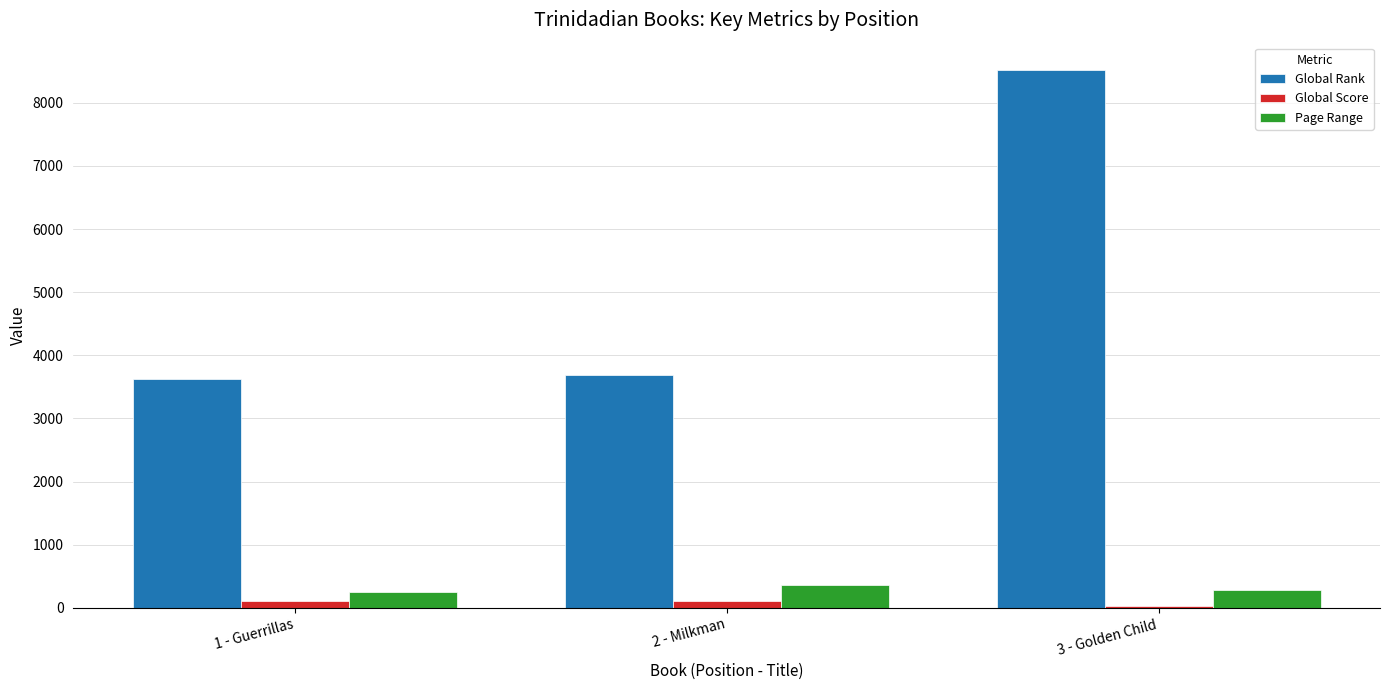

What is the minimum value for Global Rank?

3626